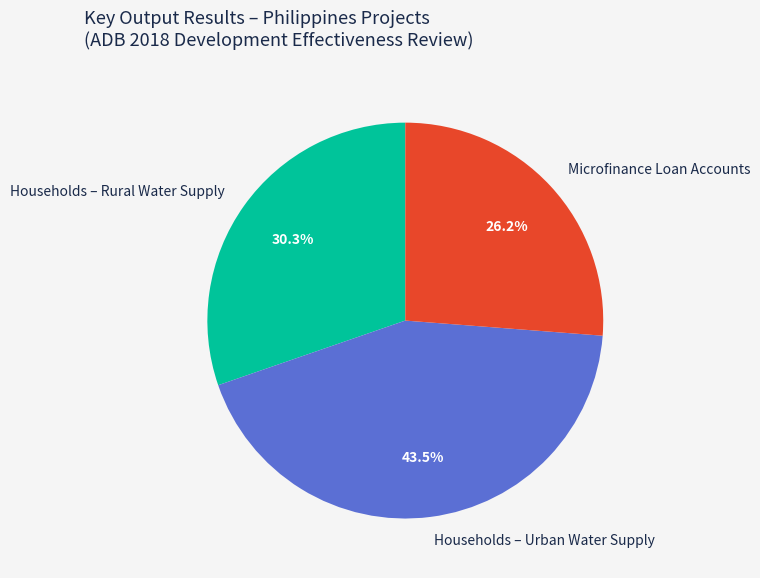

How many segments does this pie chart have?

3